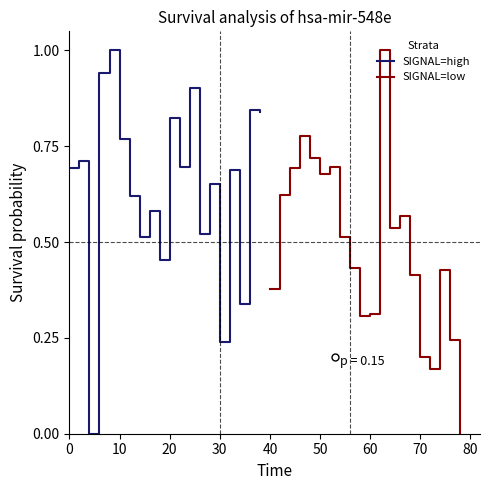

What are all the series names shown in the legend?

SIGNAL=high, SIGNAL=low